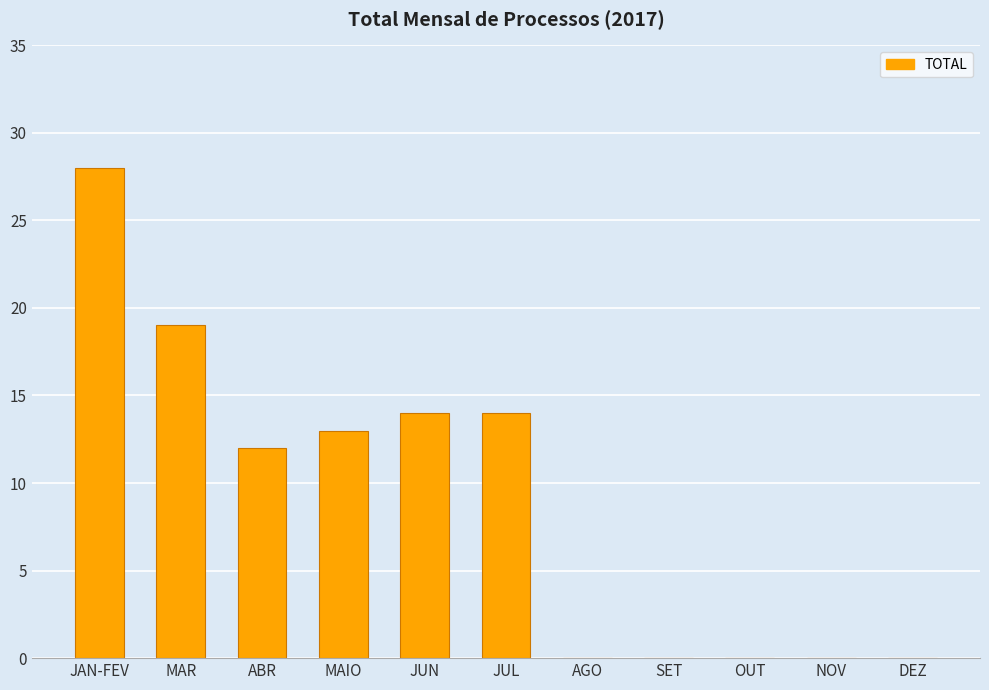

The chart shows a value of 19 at MAR. True or false?

True